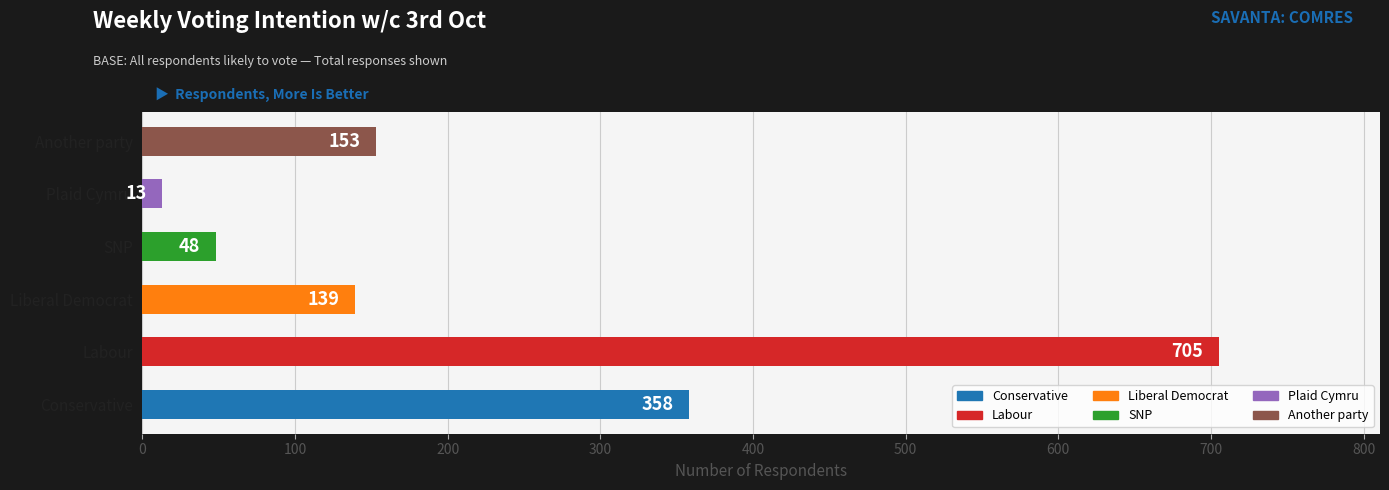

Reading bottom to top, what are all the values shown in this chart?

Conservative=358	Labour=705	Liberal Democrat=139	SNP=48	Plaid Cymru=13	Another party=153